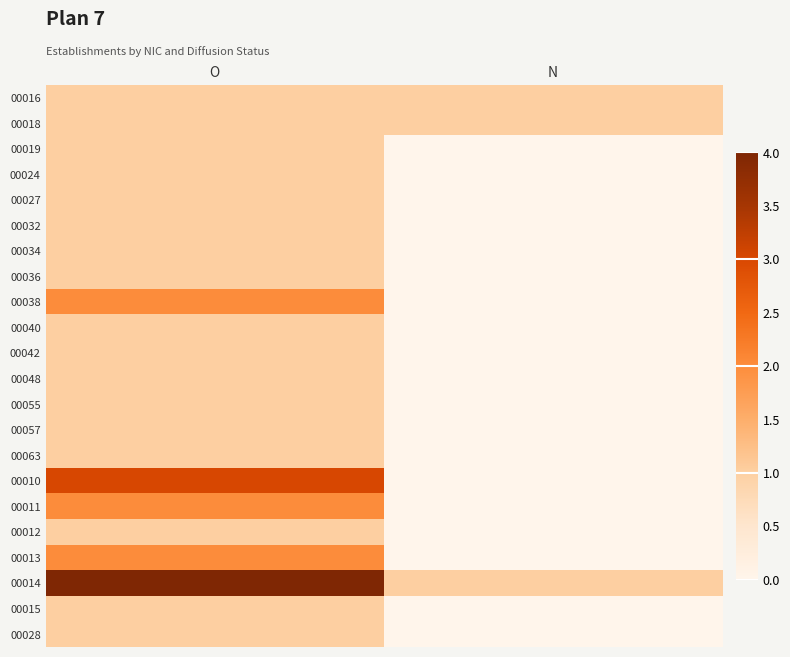

Reading right to left, what are all the values shown in this chart?

00016: N=1	O=1
00018: N=1	O=1
00019: N=0	O=1
00024: N=0	O=1
00027: N=0	O=1
00032: N=0	O=1
00034: N=0	O=1
00036: N=0	O=1
00038: N=0	O=2
00040: N=0	O=1
00042: N=0	O=1
00048: N=0	O=1
00055: N=0	O=1
00057: N=0	O=1
00063: N=0	O=1
00010: N=0	O=3
00011: N=0	O=2
00012: N=0	O=1
00013: N=0	O=2
00014: N=1	O=4
00015: N=0	O=1
00028: N=0	O=1